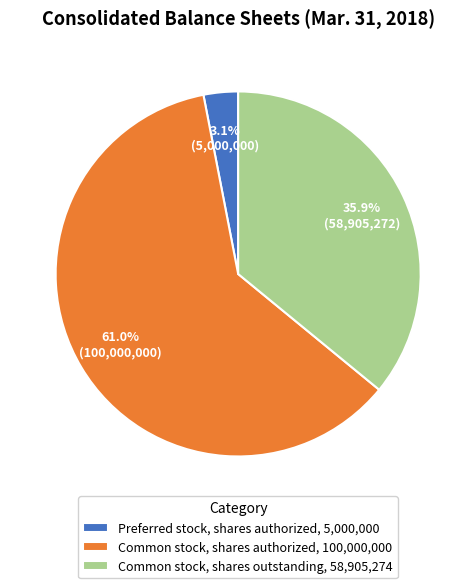

Is it true that Common stock, shares outstanding is 29% of the pie?

False